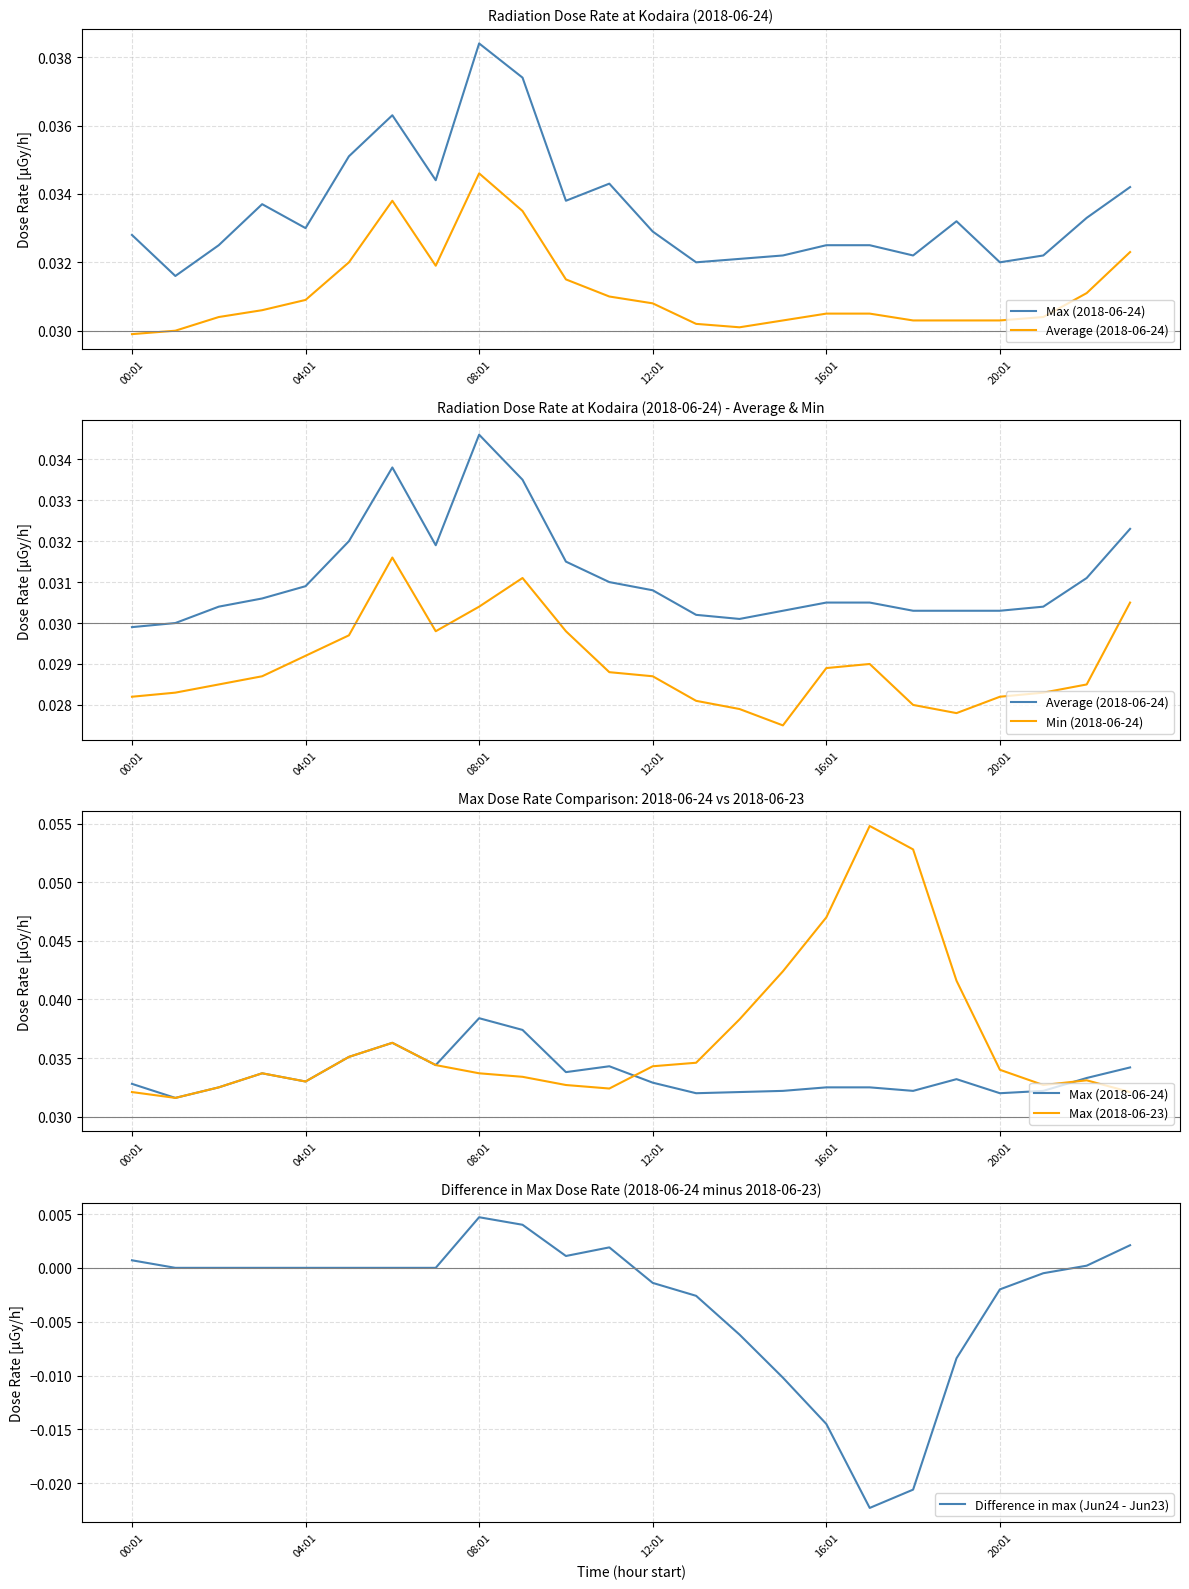

How many values in the Difference in max (Jun24 - Jun23) series are below 0?

10